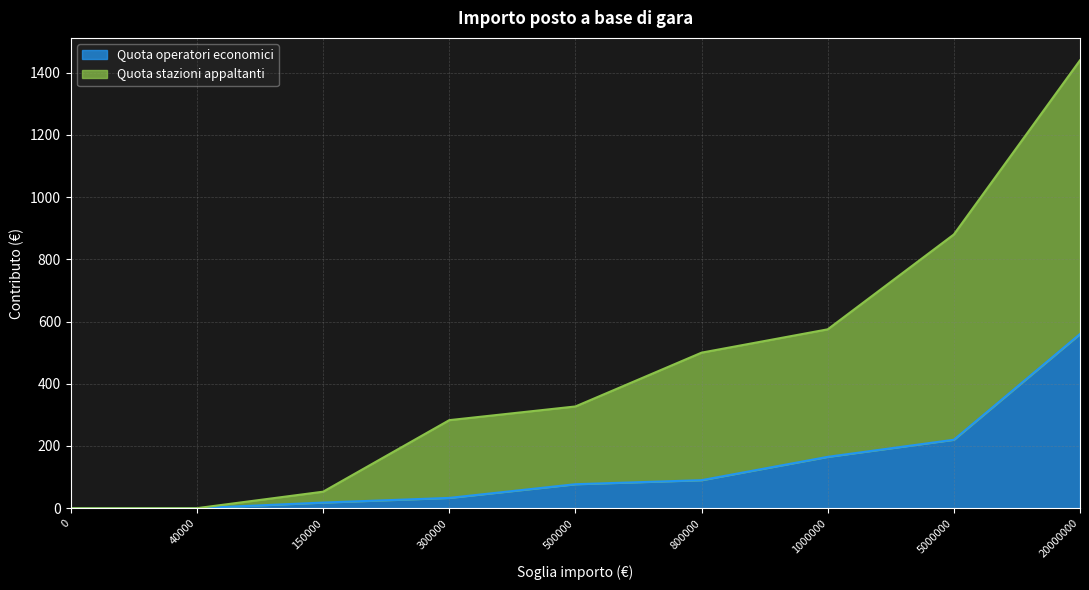

What is the sum of all Quota operatori economici values?

1163